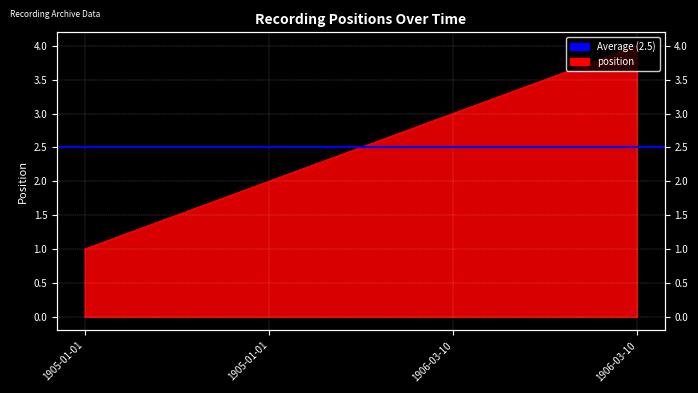

What is the label of the 1st point from the right?

1906-03-10